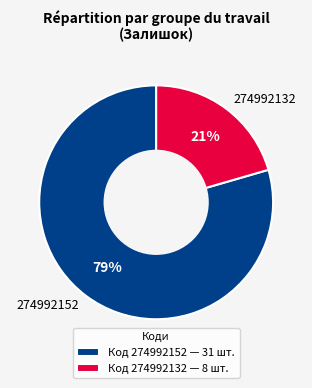

Between 274992132 and 274992152, which is larger?

274992152